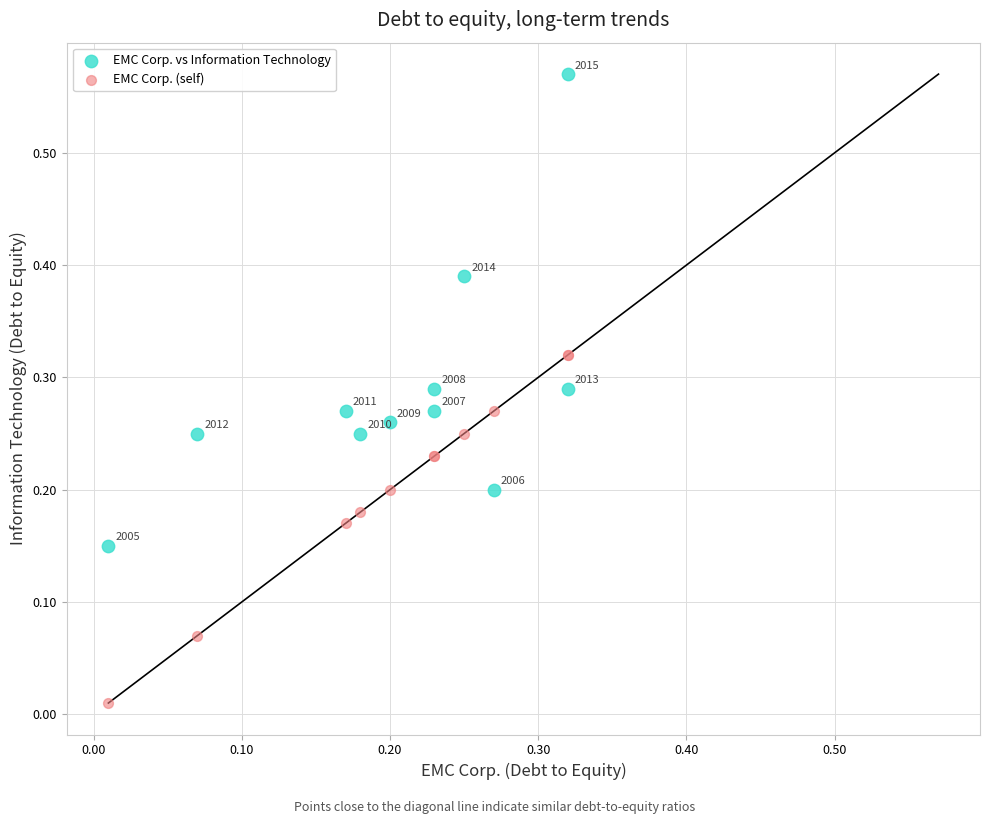

Which series contains the highest Y value?

EMC Corp. vs Information Technology